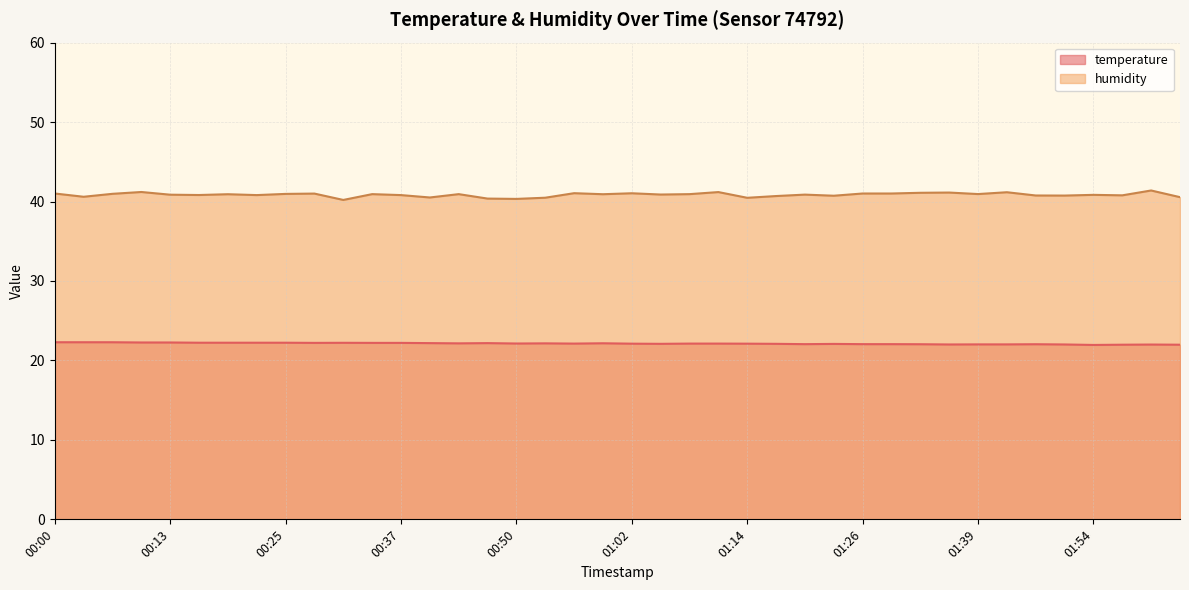

What is the label of the 21st point from the right?

00:59